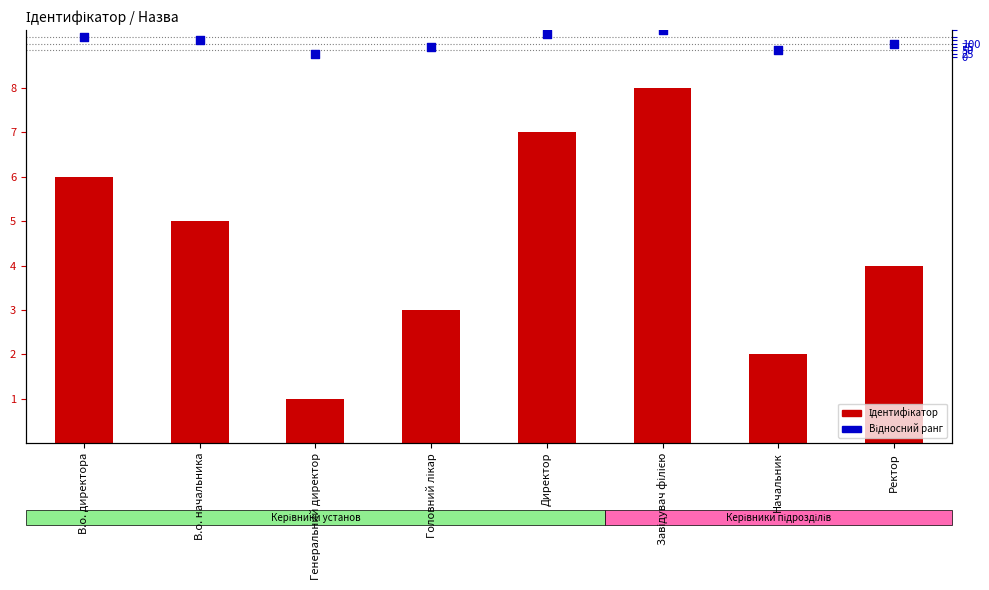

Is the value of Ідентифікатор at В.о. начальника greater than the value of Відносний ранг at Директор?

No